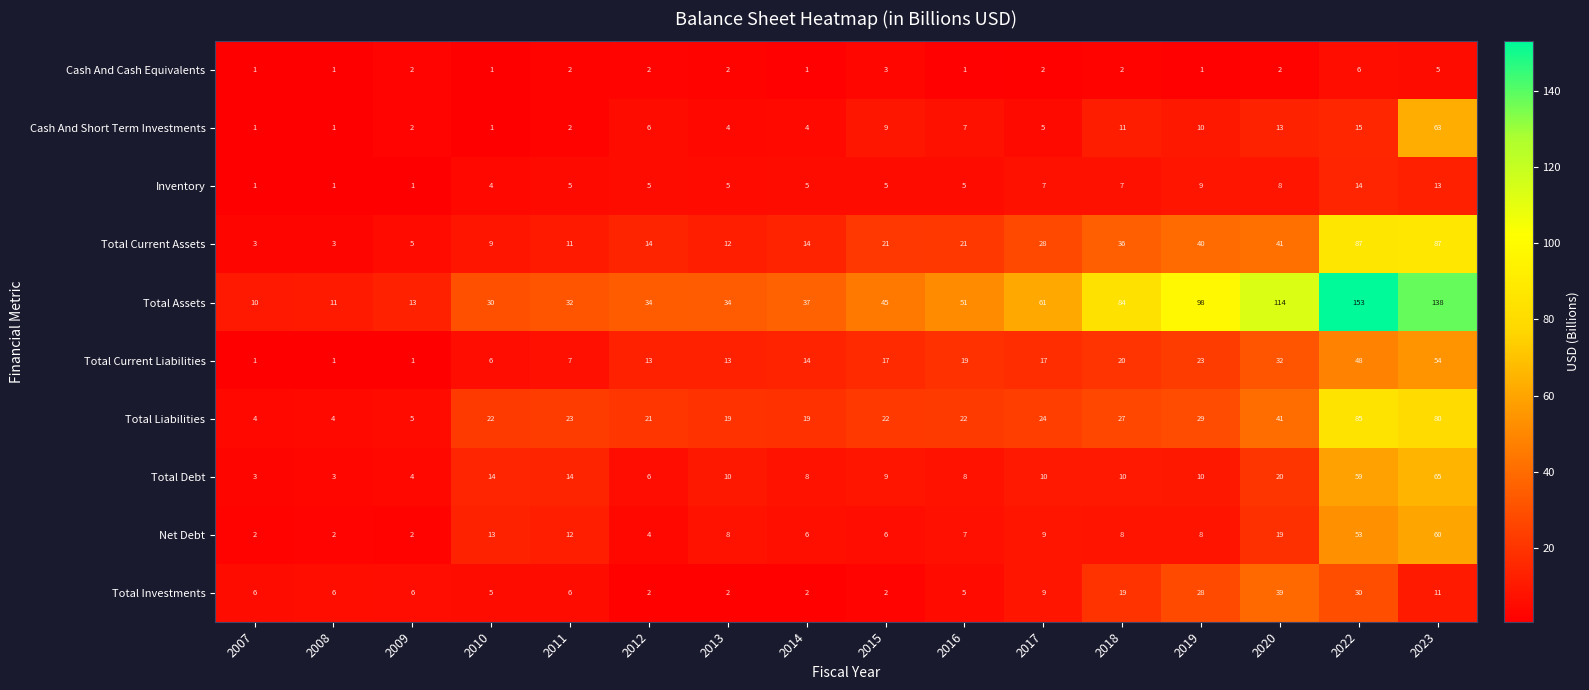

Rank the series by their maximum value, from lowest to highest.

Cash And Cash Equivalents, Inventory, Total Investments, Total Current Liabilities, Net Debt, Cash And Short Term Investments, Total Debt, Total Liabilities, Total Current Assets, Total Assets